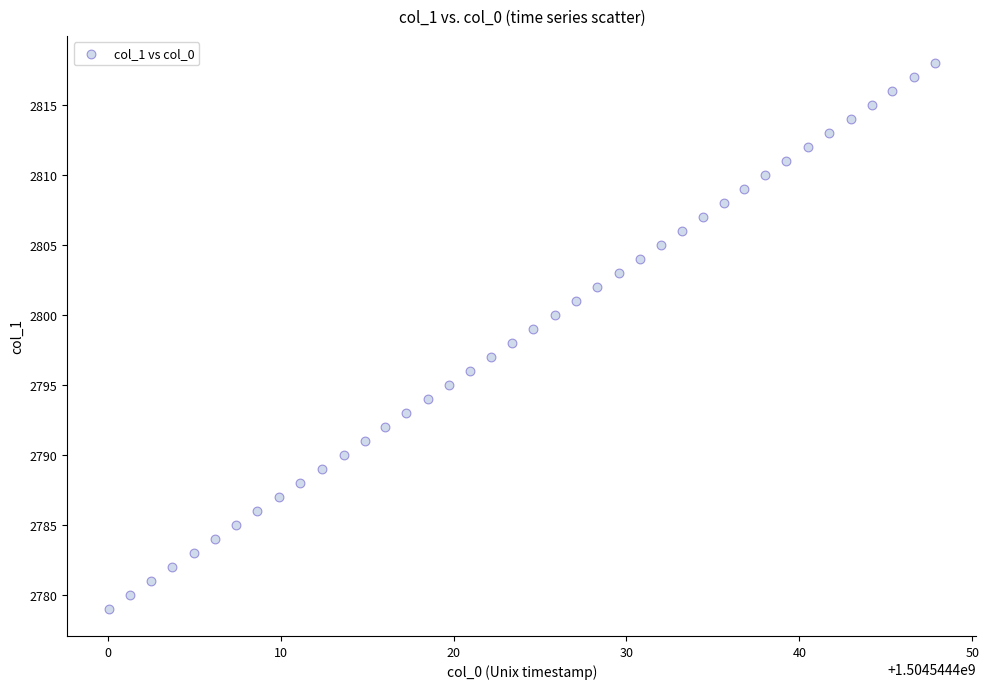

What is the range of Y values (max minus min)?

39